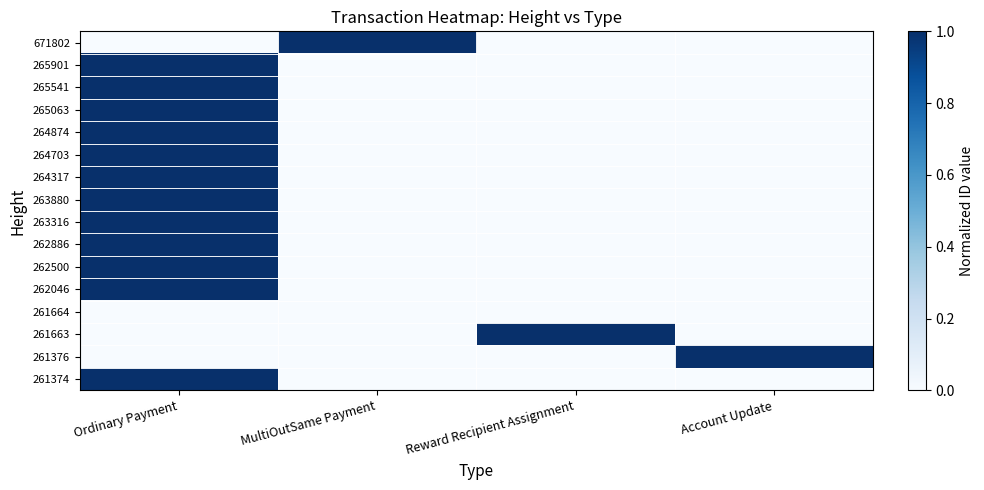

Which series has the widest spread of values?

671802